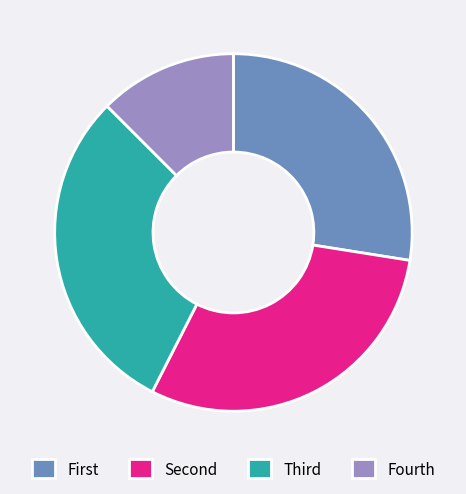

Is there any slice that represents more than half of the pie?

No